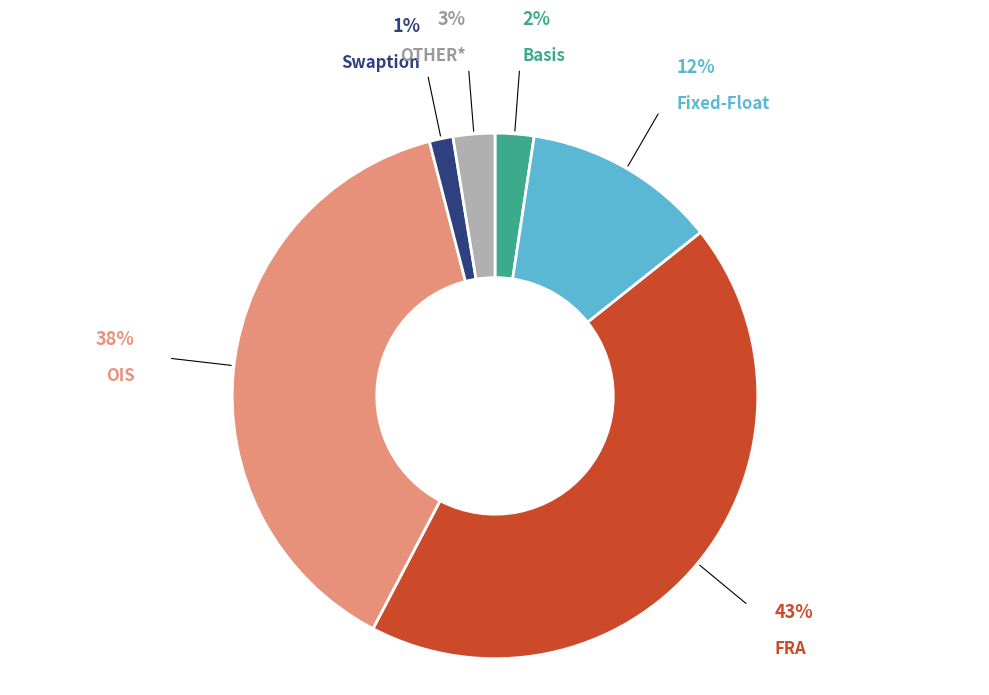

Does any single category account for the majority?

No